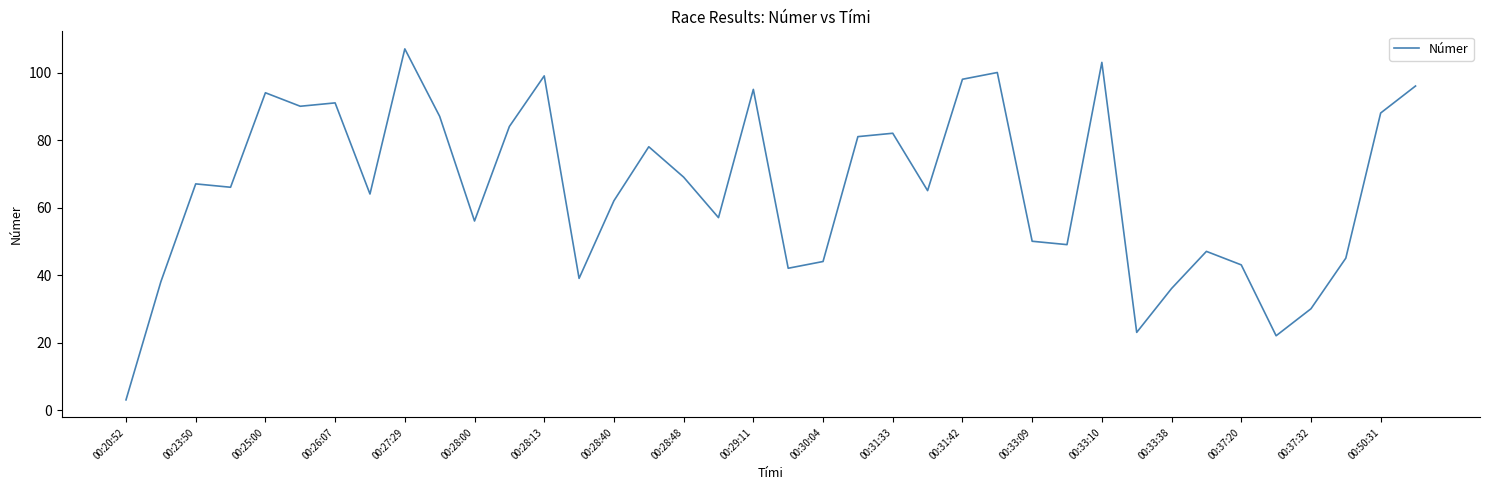

How many values are below 66?

19